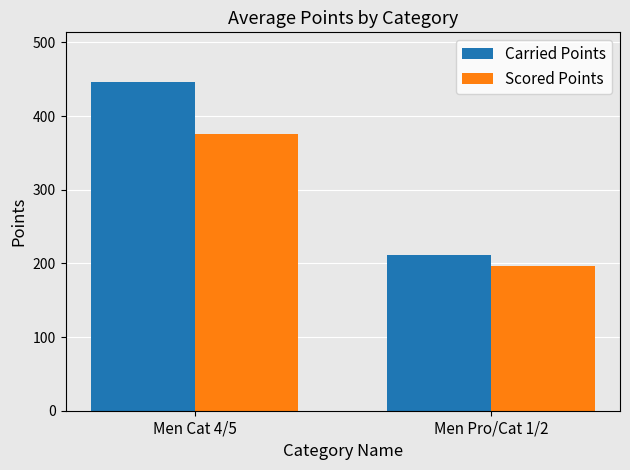

Is the value of Scored Points at Men Cat 4/5 greater than the value of Carried Points at Men Cat 4/5?

No